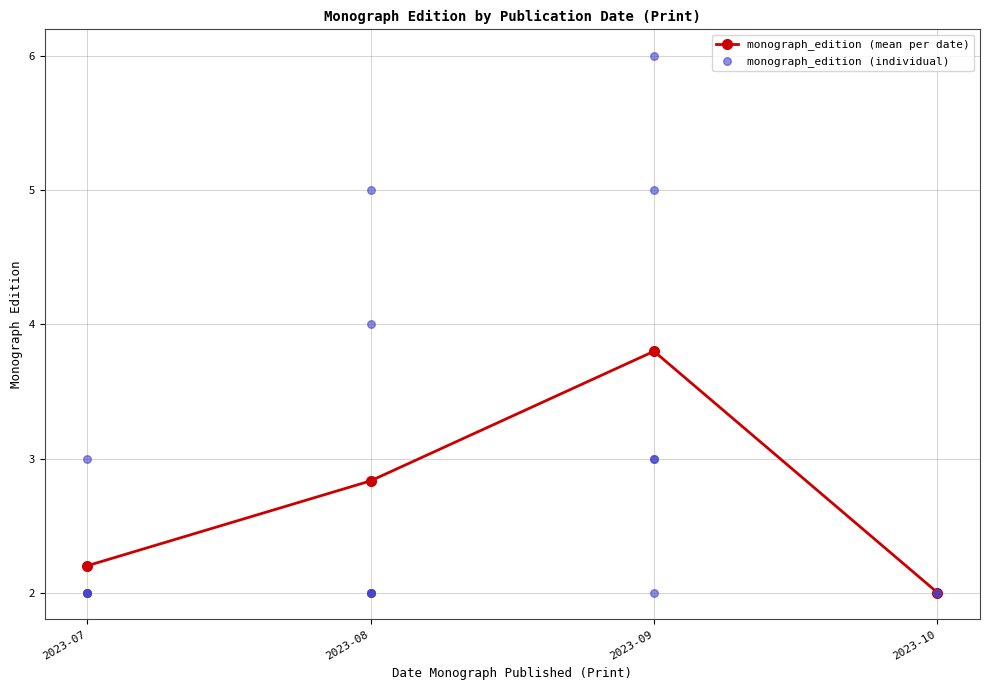

Which has a higher value, 2023-10 or 2023-09?

2023-09